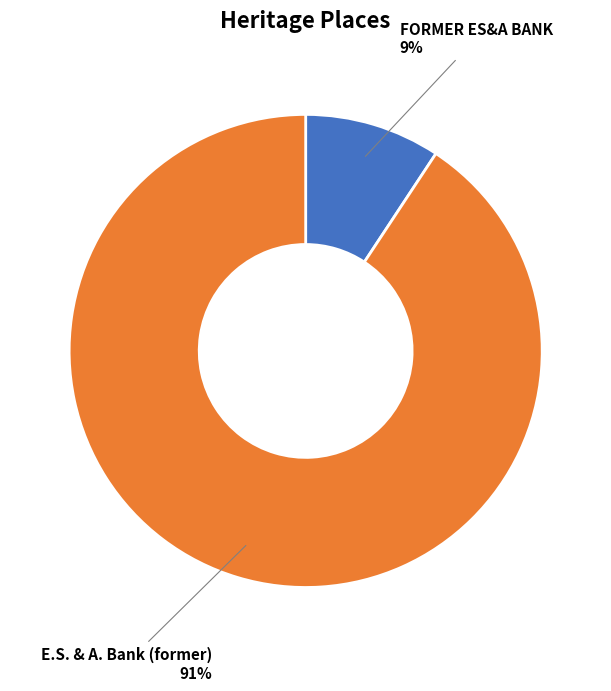

Is the sum of E.S. & A. Bank (former) and FORMER ES&A BANK greater than half?

Yes